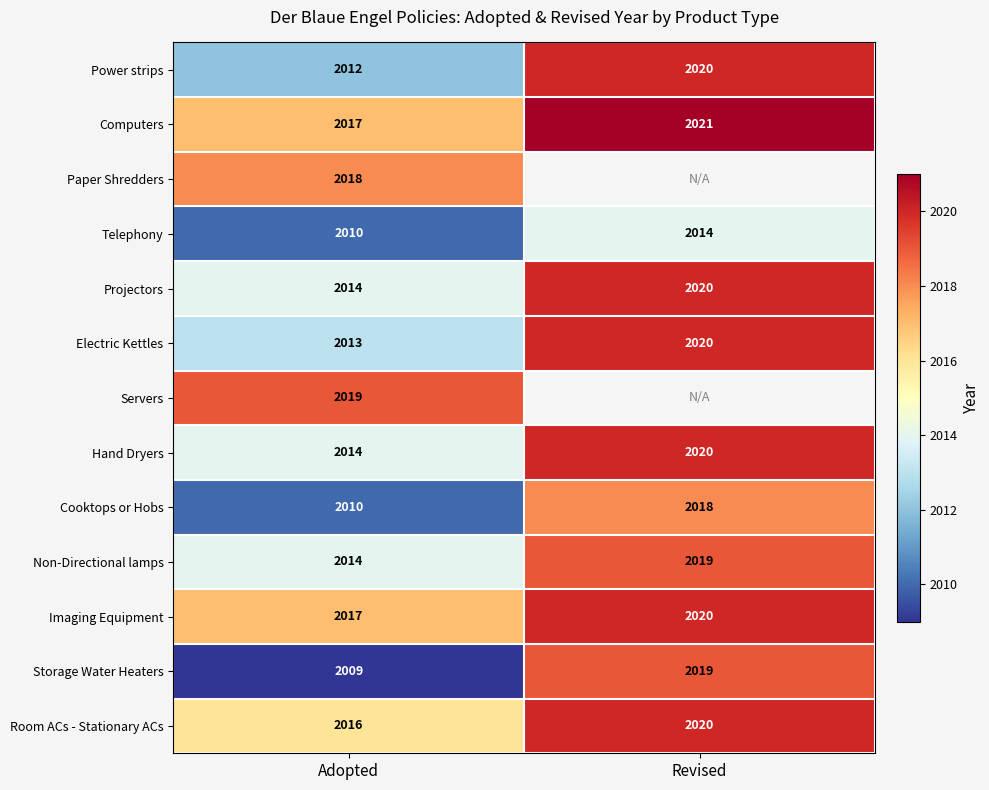

At how many categories does at least one series exceed 2017?

2